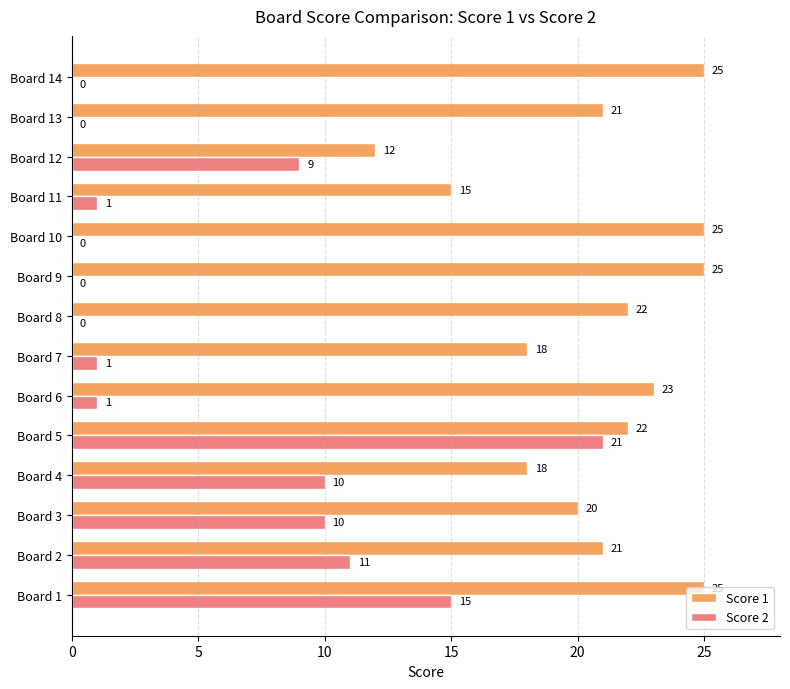

Read the Score 1 value at Board 6.

23